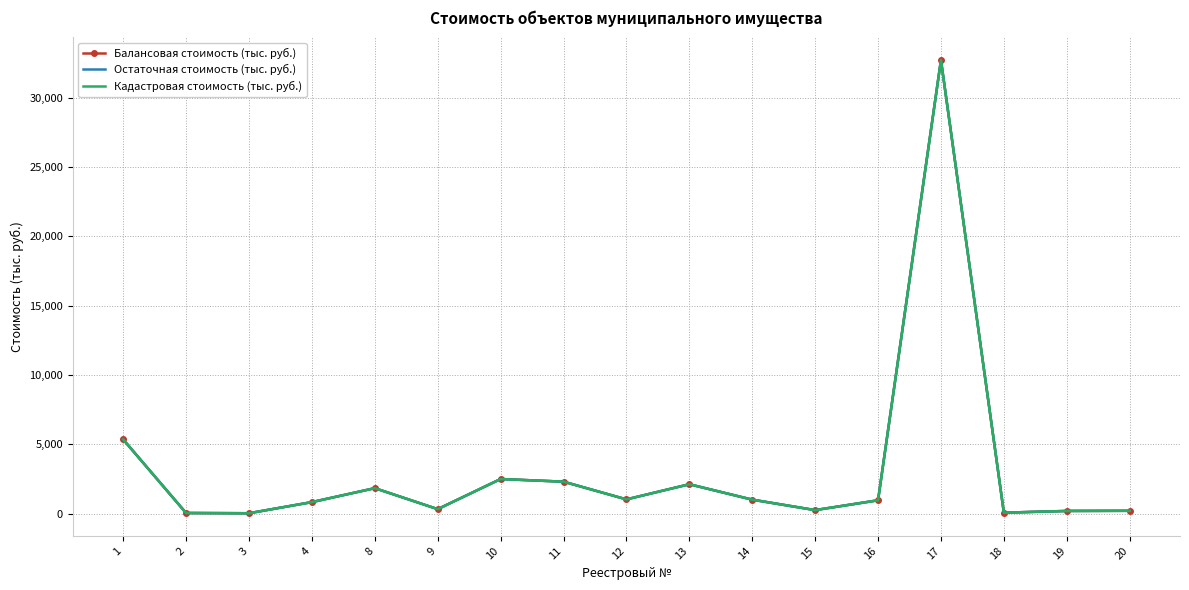

True or false: Кадастровая стоимость (тыс. руб.) and Остаточная стоимость (тыс. руб.) intersect in this chart.

False